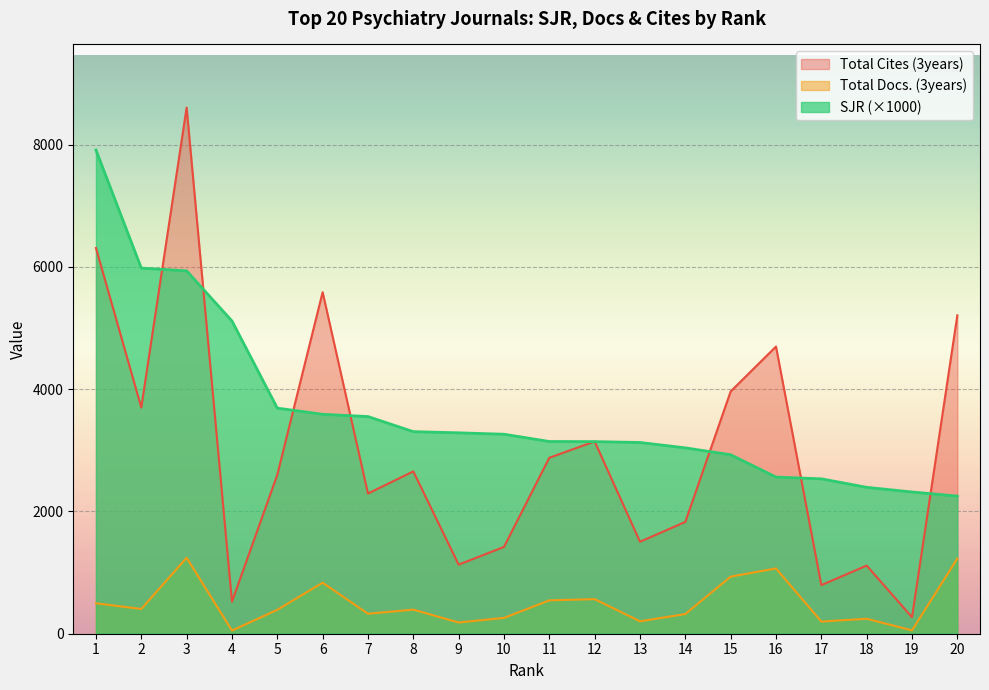

True or false: Total Docs. (3years) has more than 0 points higher than both neighbors.

True